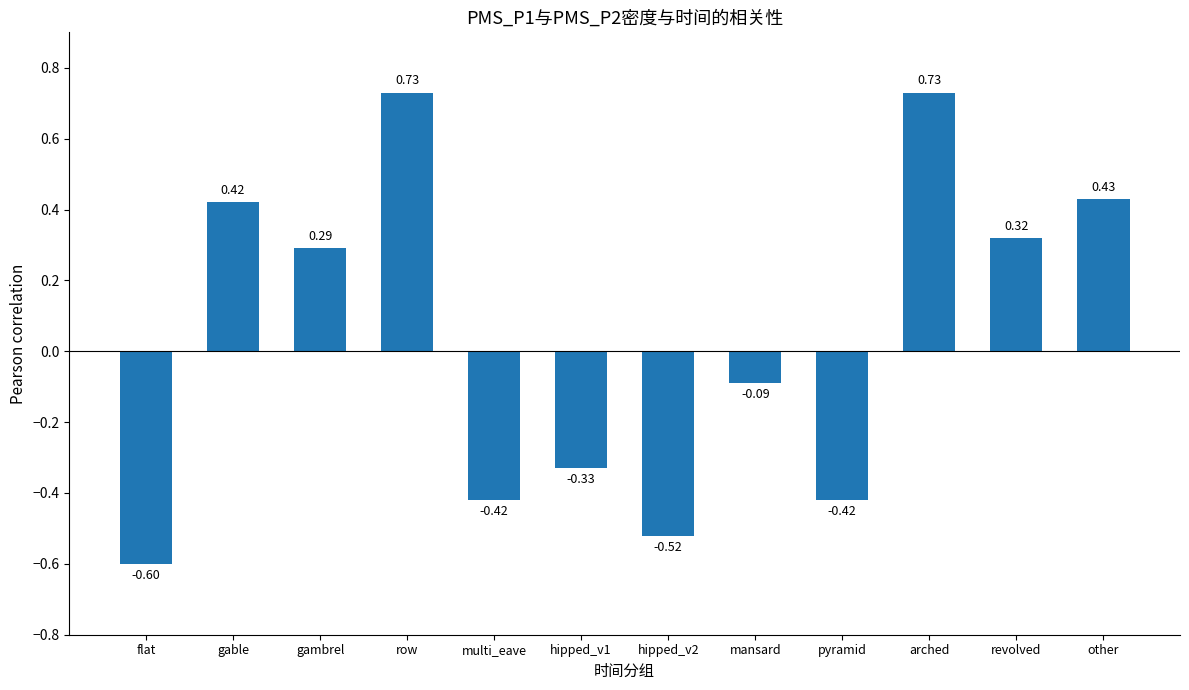

Which label corresponds to the smallest value in the chart?

flat